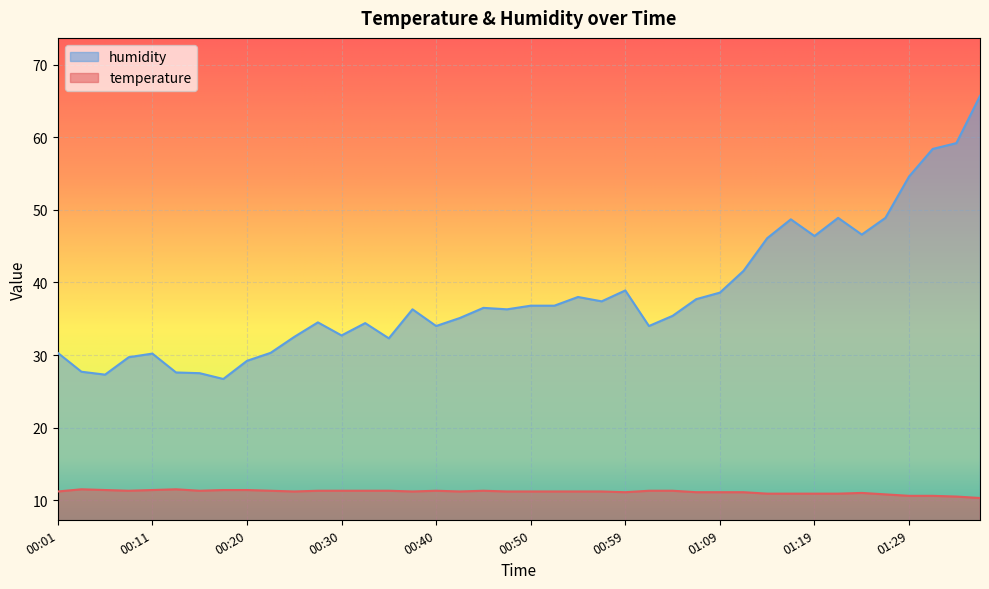

True or false: humidity and temperature cross at least once.

False